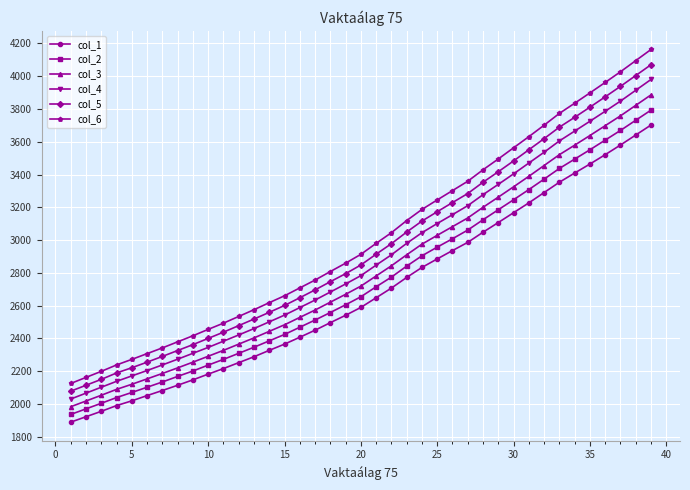

Rank the series by their average value, from highest to lowest.

col_6, col_5, col_4, col_3, col_2, col_1